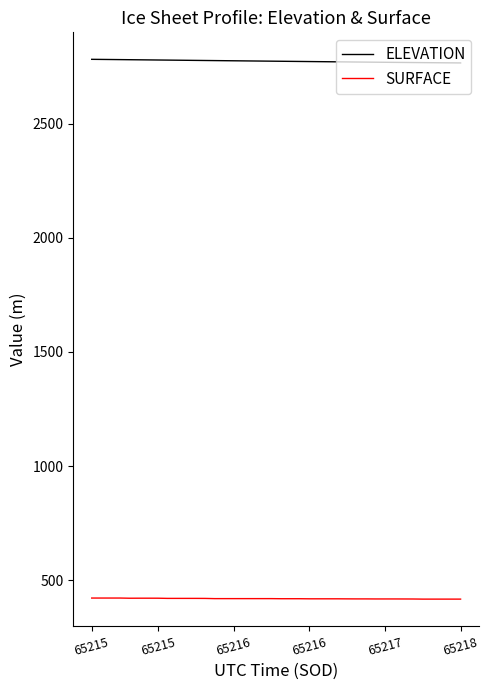

Count the number of categories in the chart.

40